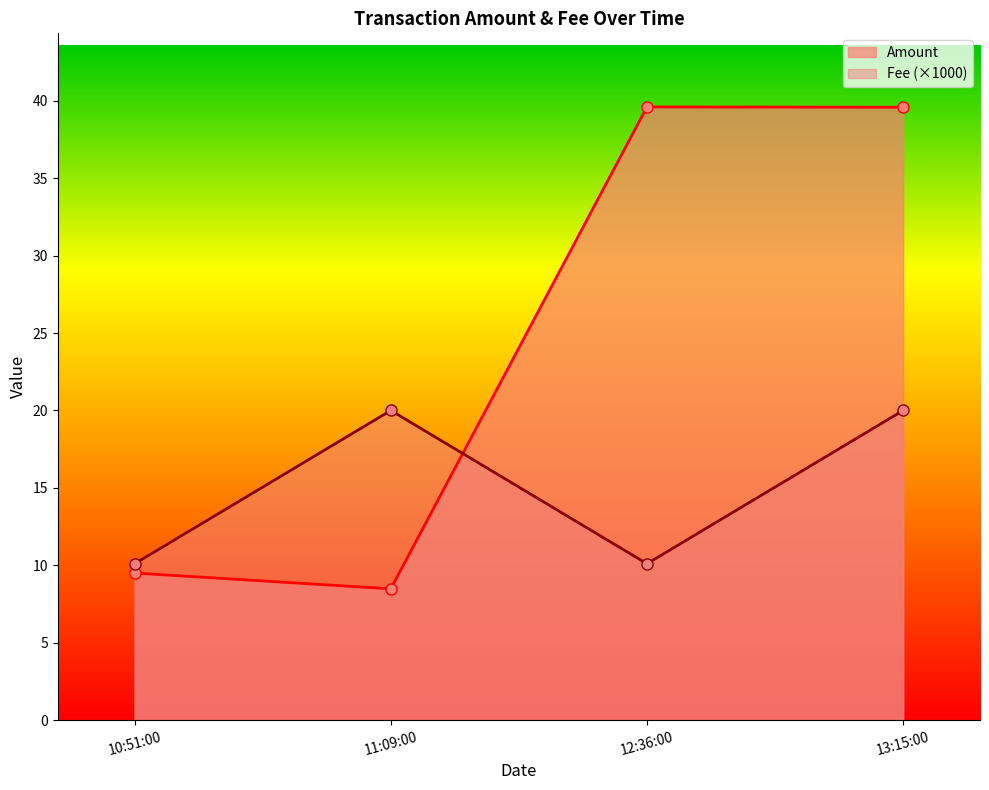

Which category has the lowest value across all series?

11:09:00